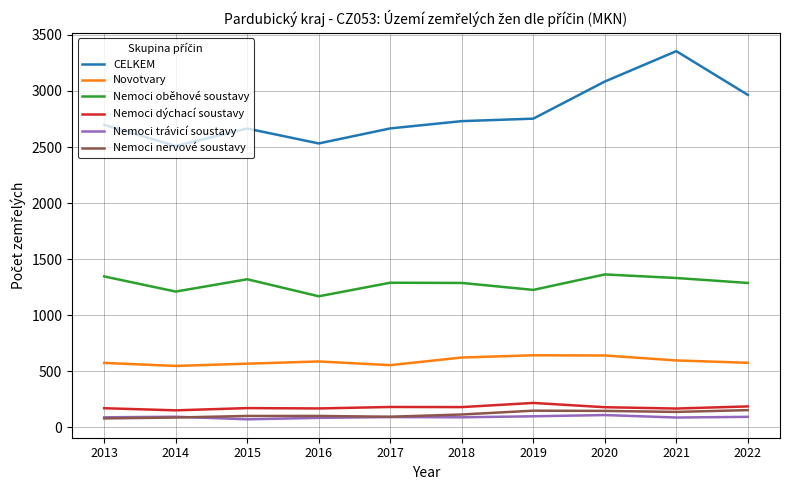

At 2020, list the series in order from largest to smallest.

CELKEM, Nemoci oběhové soustavy, Novotvary, Nemoci dýchací soustavy, Nemoci nervové soustavy, Nemoci trávicí soustavy